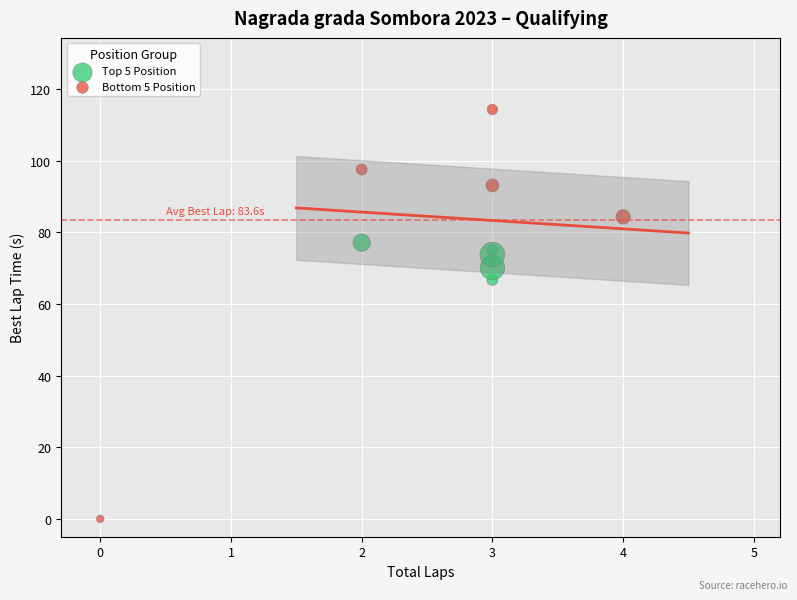

Which series reaches the minimum Y coordinate?

Bottom 5 Position